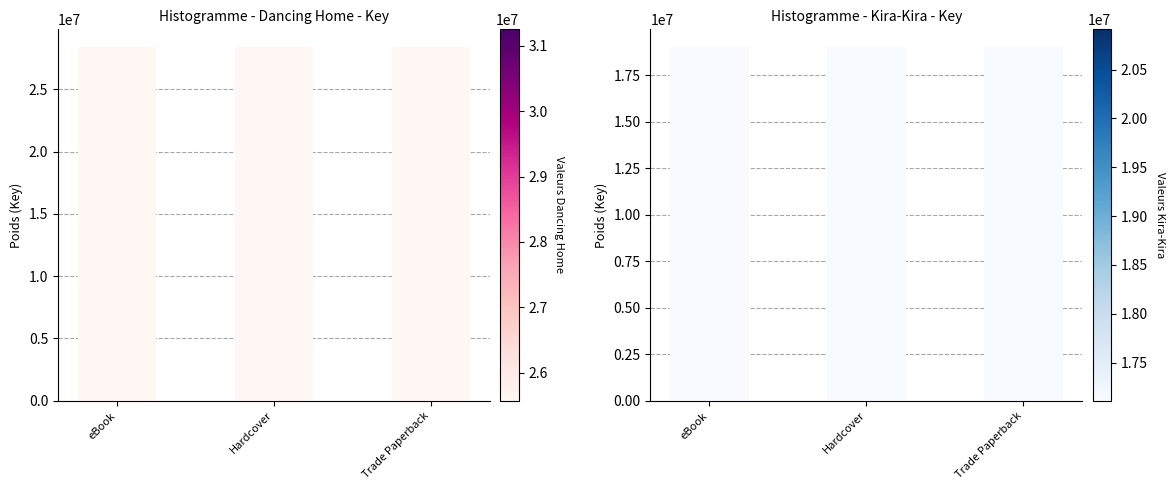

What is the minimum value for Dancing Home?

28412257